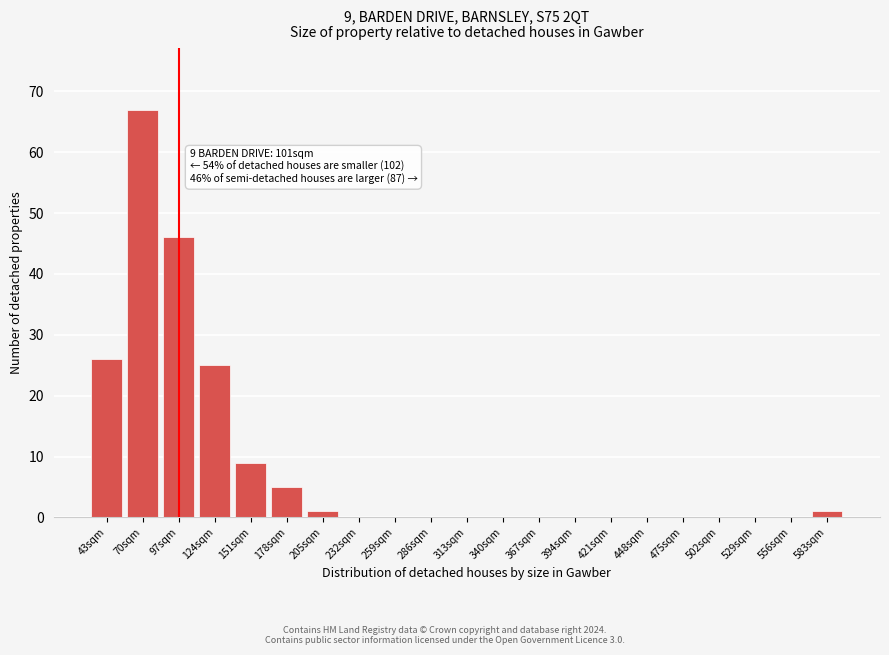

Reading right to left, what are all the values shown in this chart?

583sqm=1	556sqm=0	529sqm=0	502sqm=0	475sqm=0	448sqm=0	421sqm=0	394sqm=0	367sqm=0	340sqm=0	313sqm=0	286sqm=0	259sqm=0	232sqm=0	205sqm=1	178sqm=5	151sqm=9	124sqm=25	97sqm=46	70sqm=67	43sqm=26